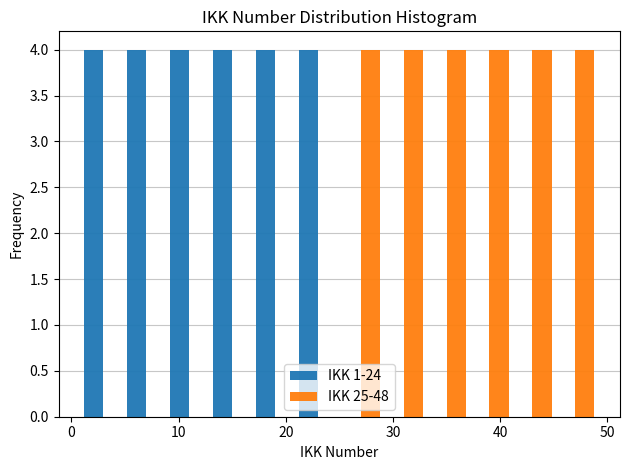

What is the height of the IKK 25-48 bar covering 33 to 37 on the x-axis? The values are not printed on the chart, so give them approximately, as read against the axis.

4